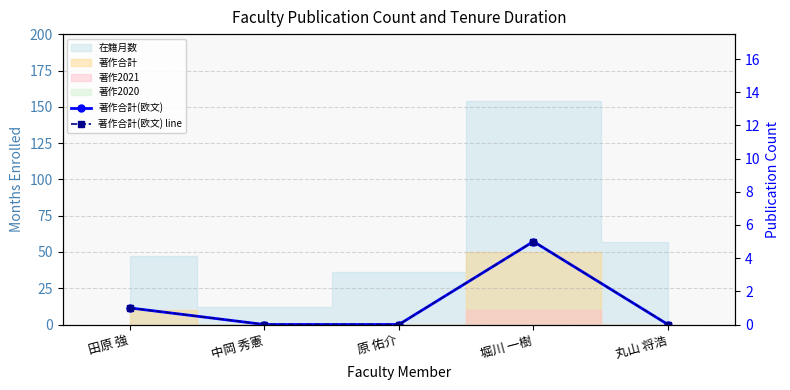

True or false: 著作合計(欧文) has more than 0 points higher than both neighbors.

True